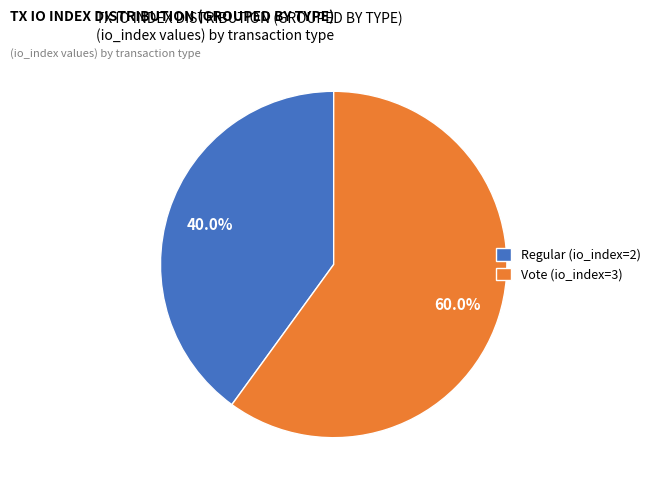

True or false: Regular (io_index=2) accounts for 52% of the total.

False